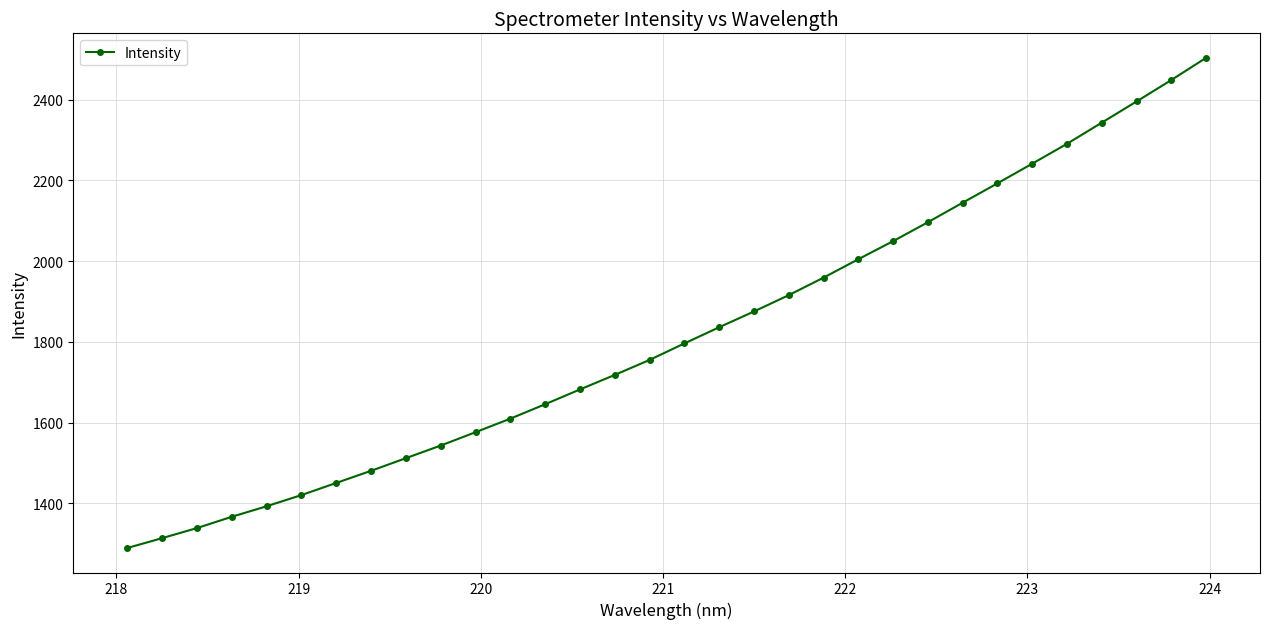

What is the value of the 13th point from the left?

1645.4